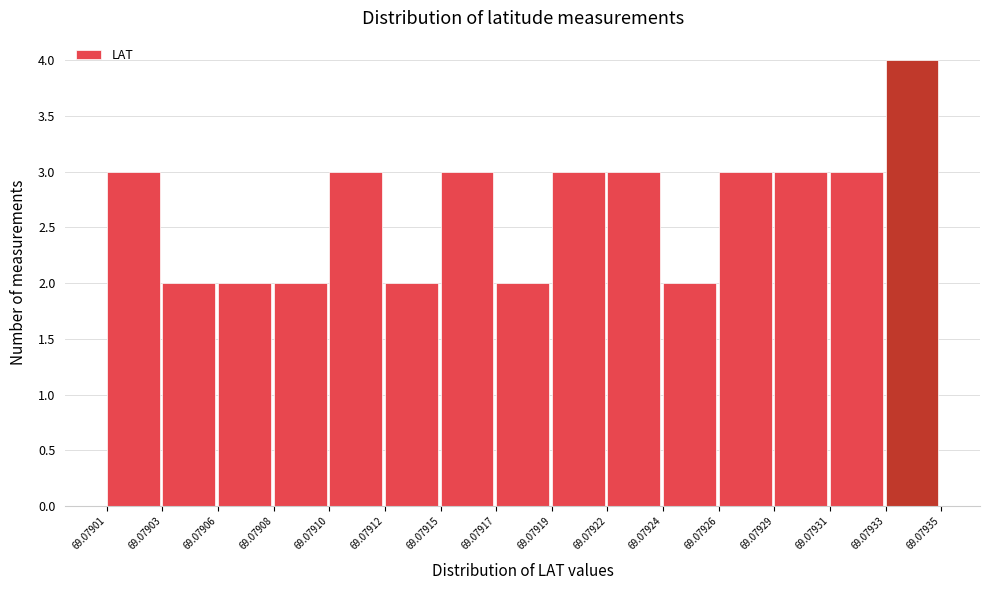

Reading right to left, transcribe all the data shown in this chart.

4	3	3	3	2	3	3	2	3	2	3	2	2	2	3